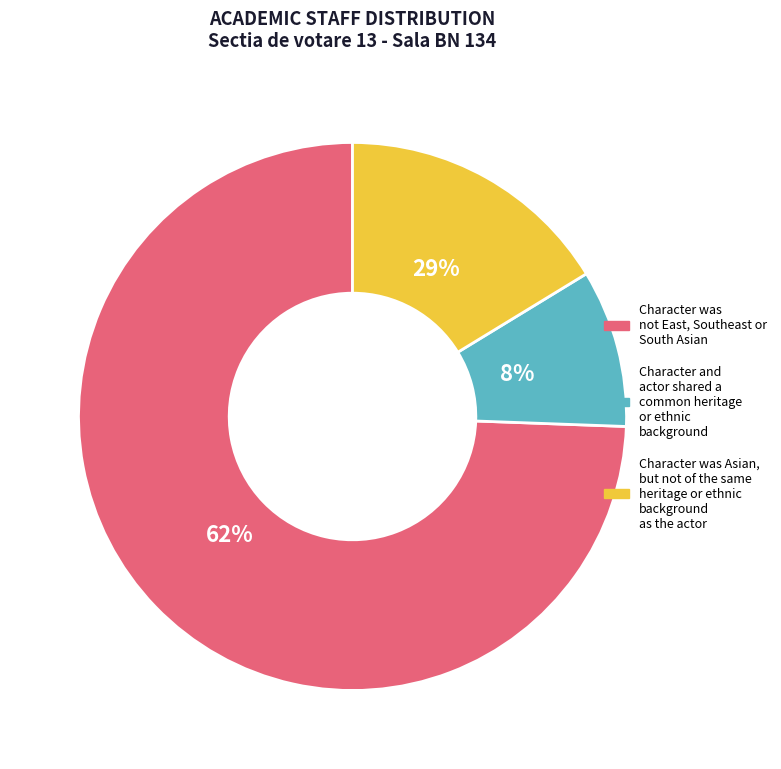

How many slices are in this pie chart?

3